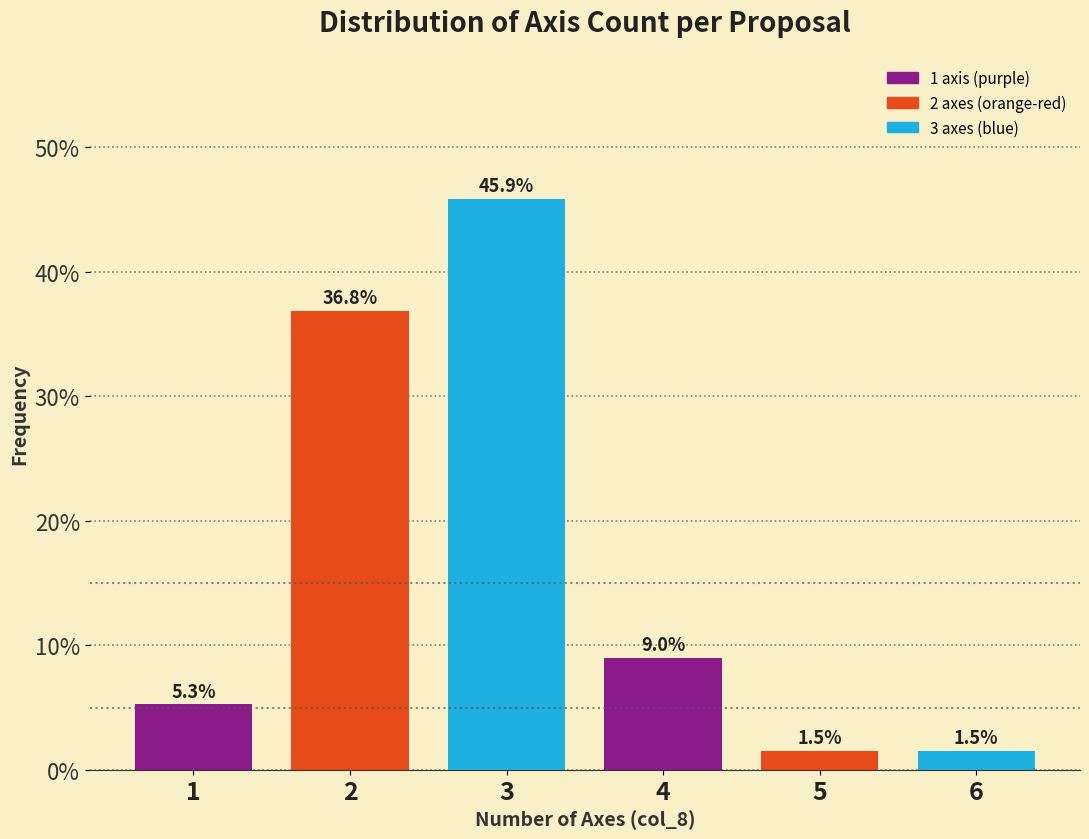

Reading right to left, what are all the values shown in this chart?

6=1.5	5=1.5	4=9.0	3=45.9	2=36.8	1=5.3